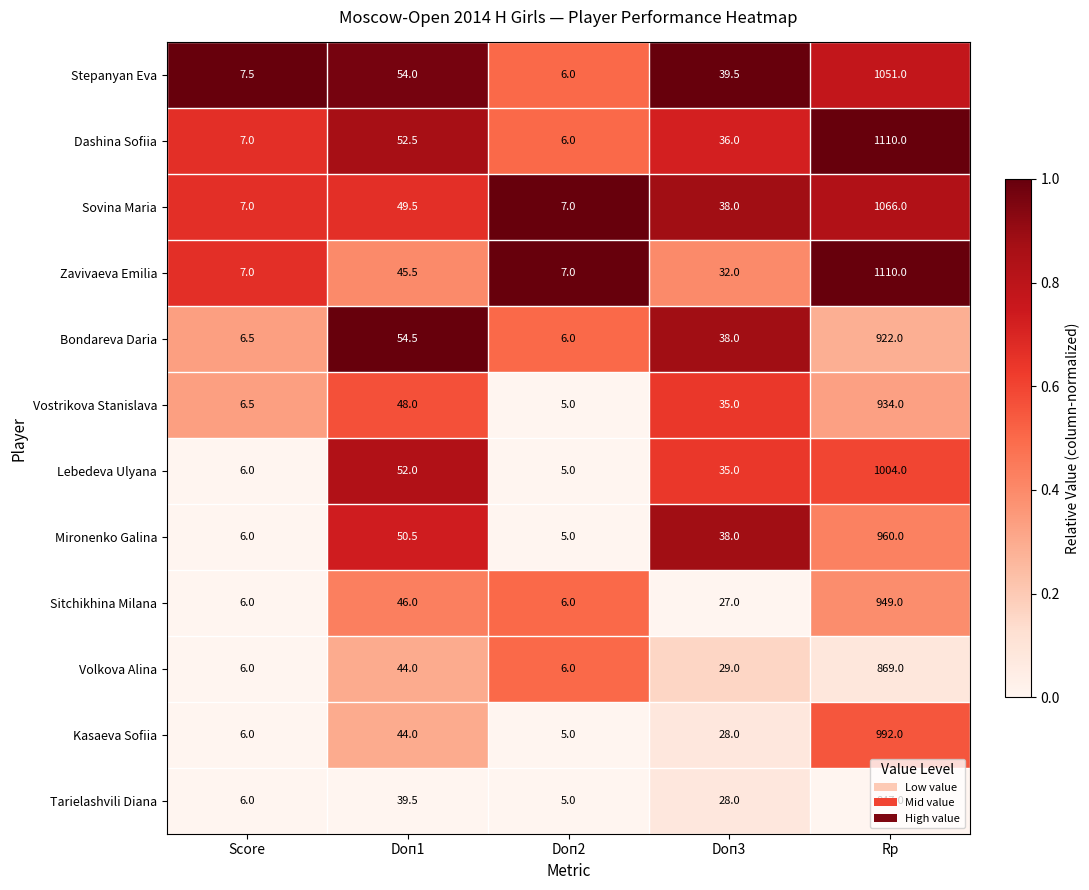

Count the number of categories in the chart.

5